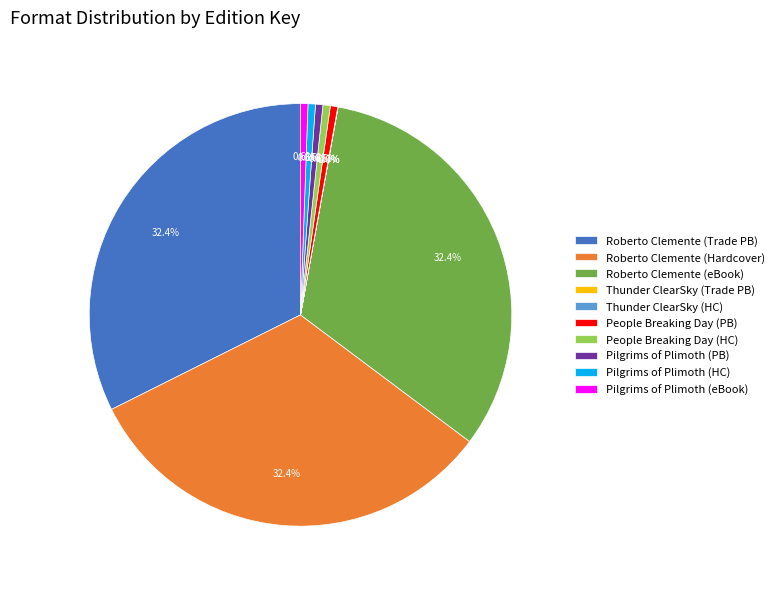

Is there a majority slice in this chart?

No